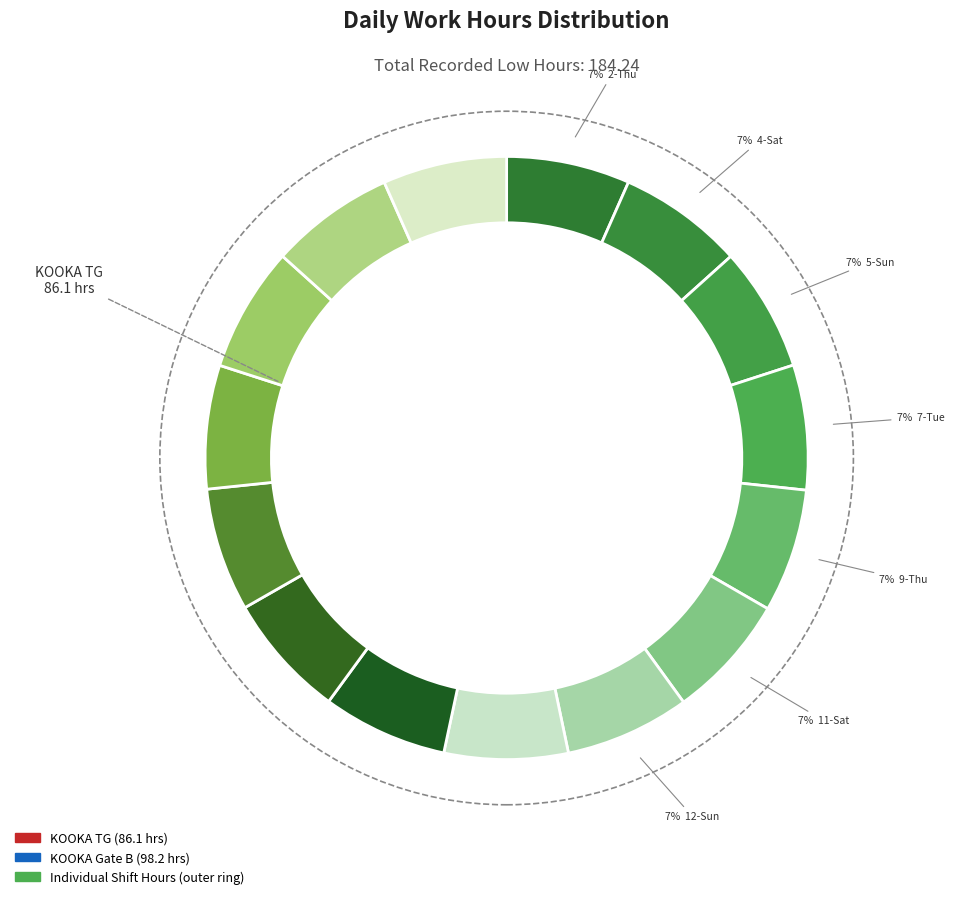

Does 18-Sat account for over 50% of the chart?

No